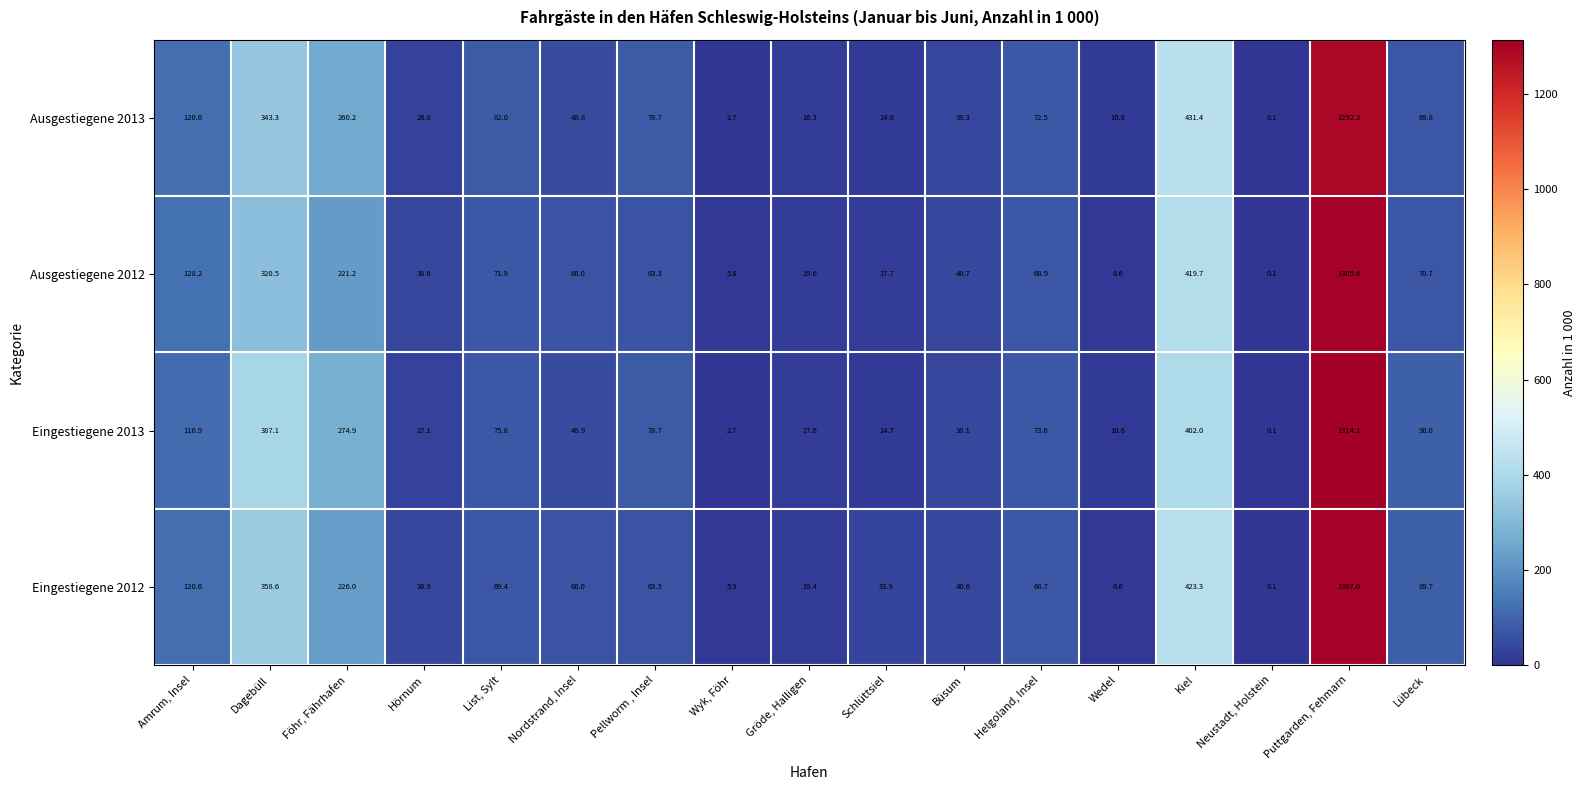

Rank the series by their average value, from highest to lowest.

Eingestiegene 2013, Eingestiegene 2012, Ausgestiegene 2013, Ausgestiegene 2012